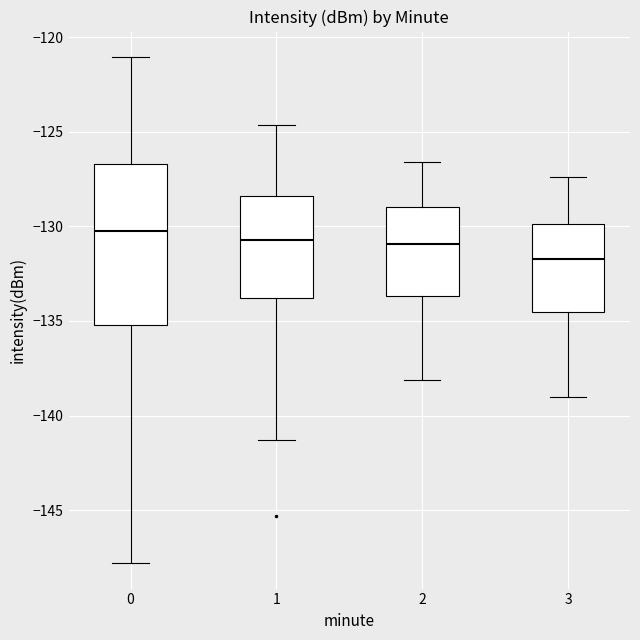

Which box is the tallest, from its lower edge to its upper edge?

0